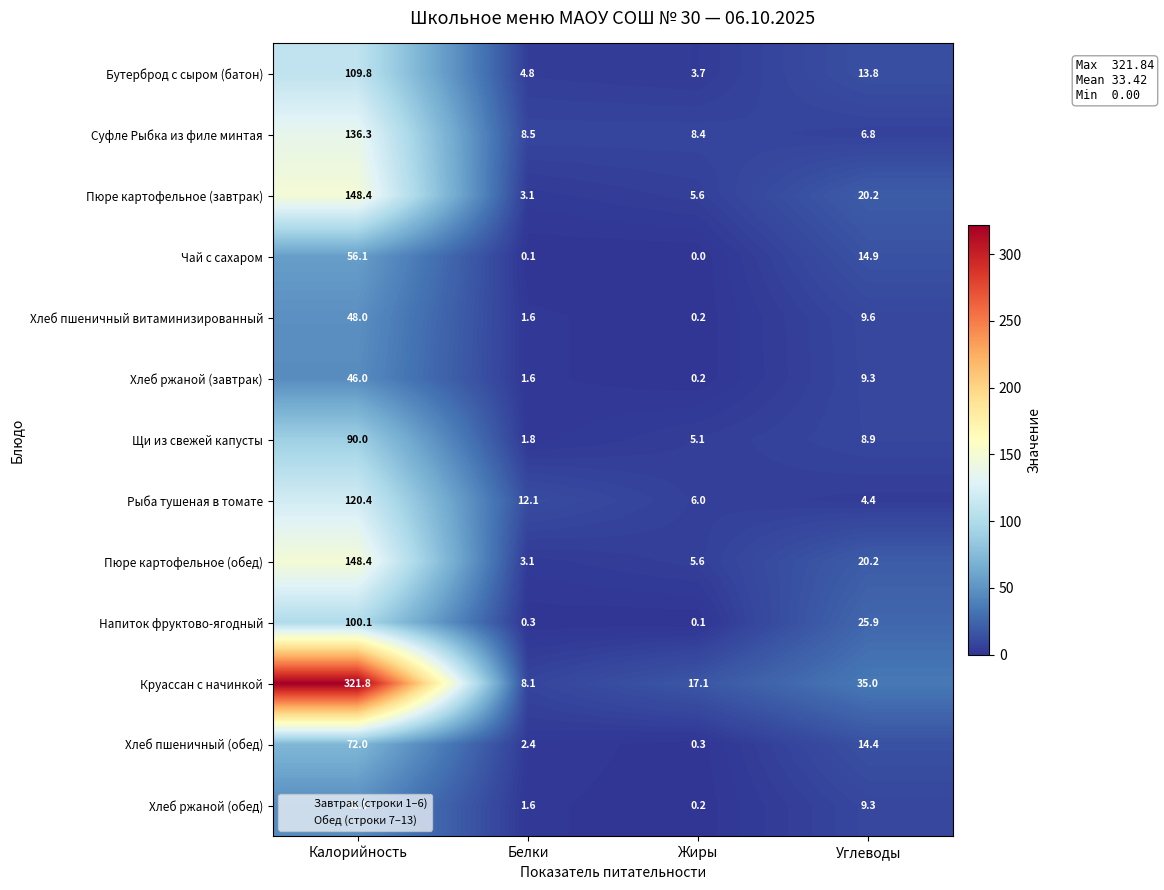

Which series has the largest total across all categories?

Круассан с начинкой